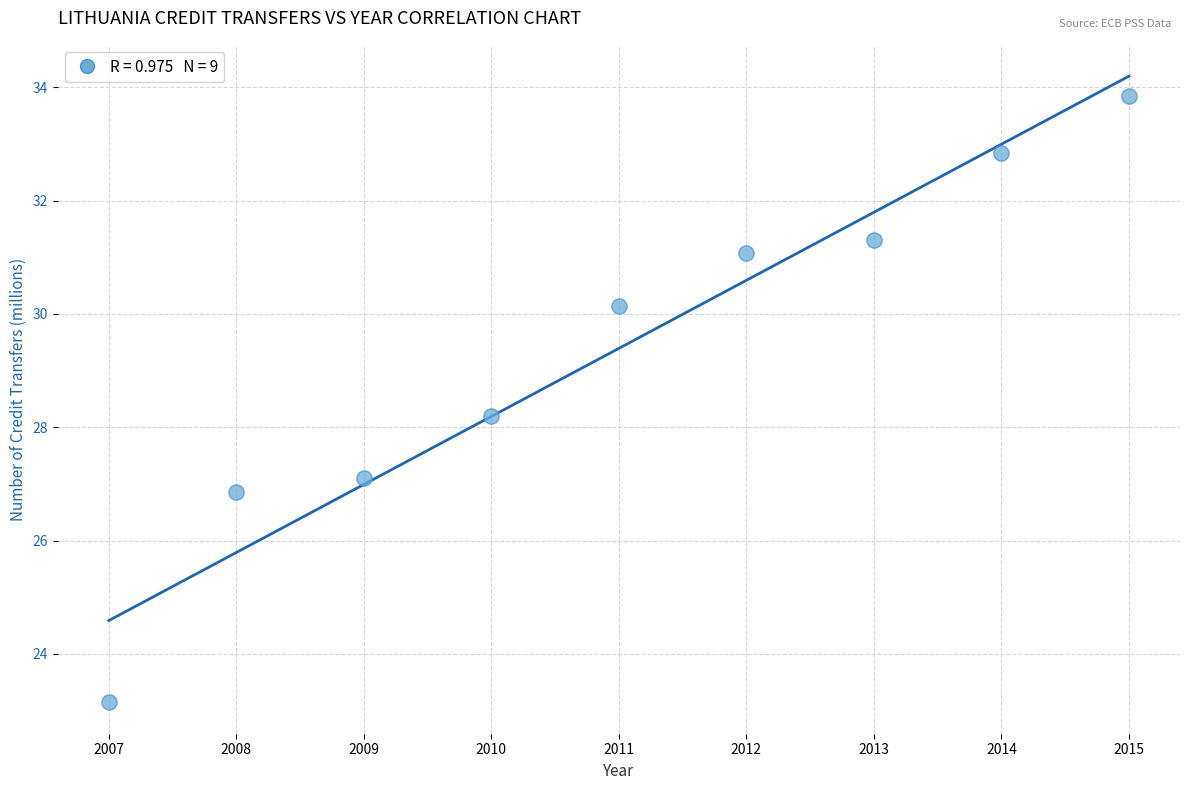

What Y value in the scatter plot is closest to 28?

28.2